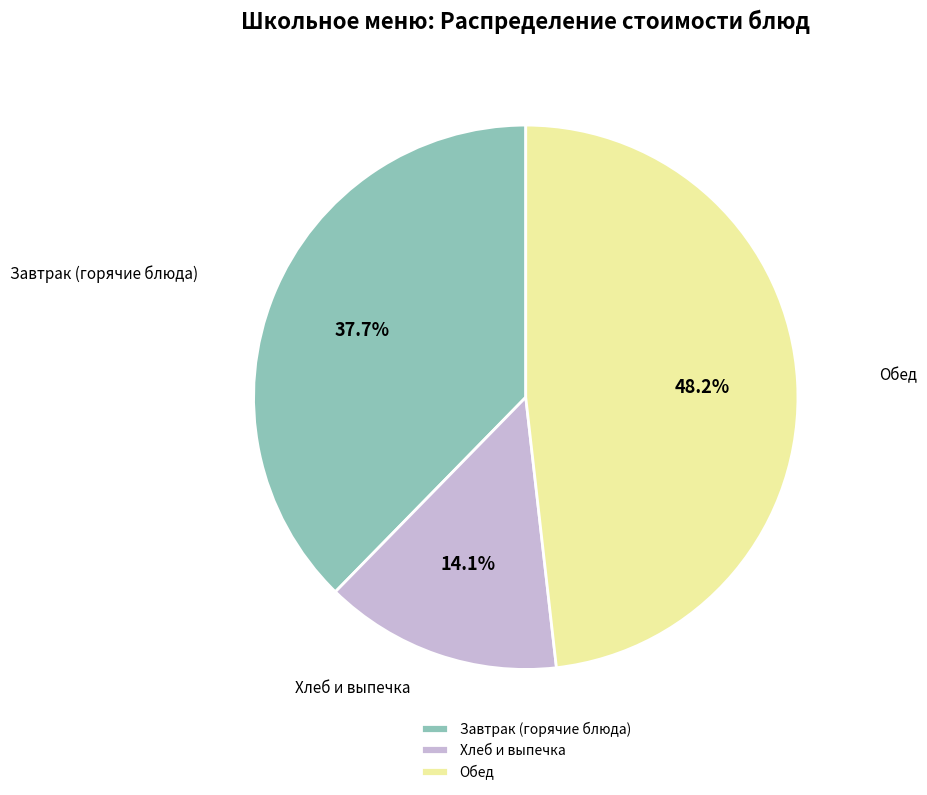

Is there any slice that represents more than half of the pie?

No